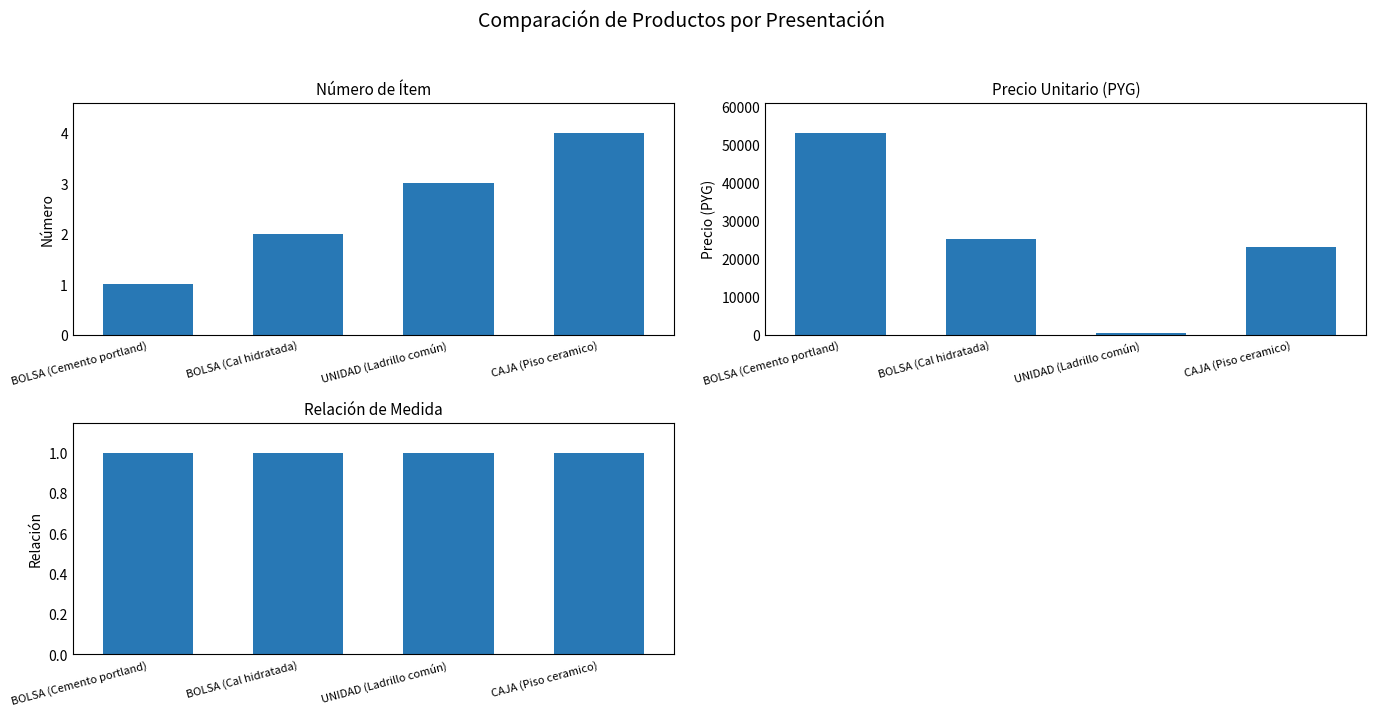

What is the sum of all numero values?

10